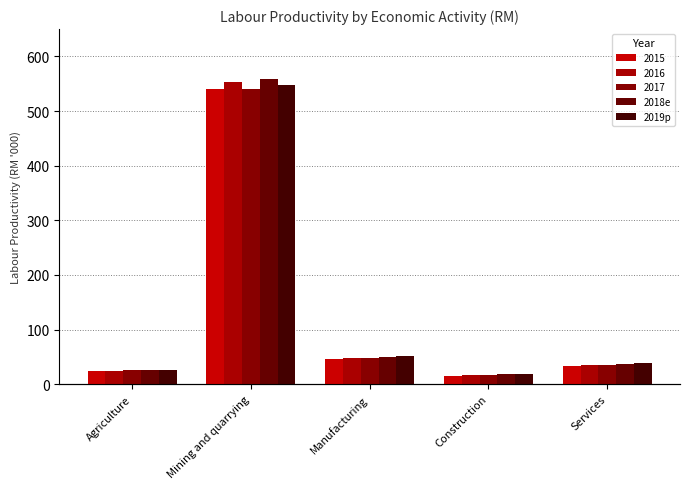

Which category has the highest value in the 2018e series?

Mining and quarrying